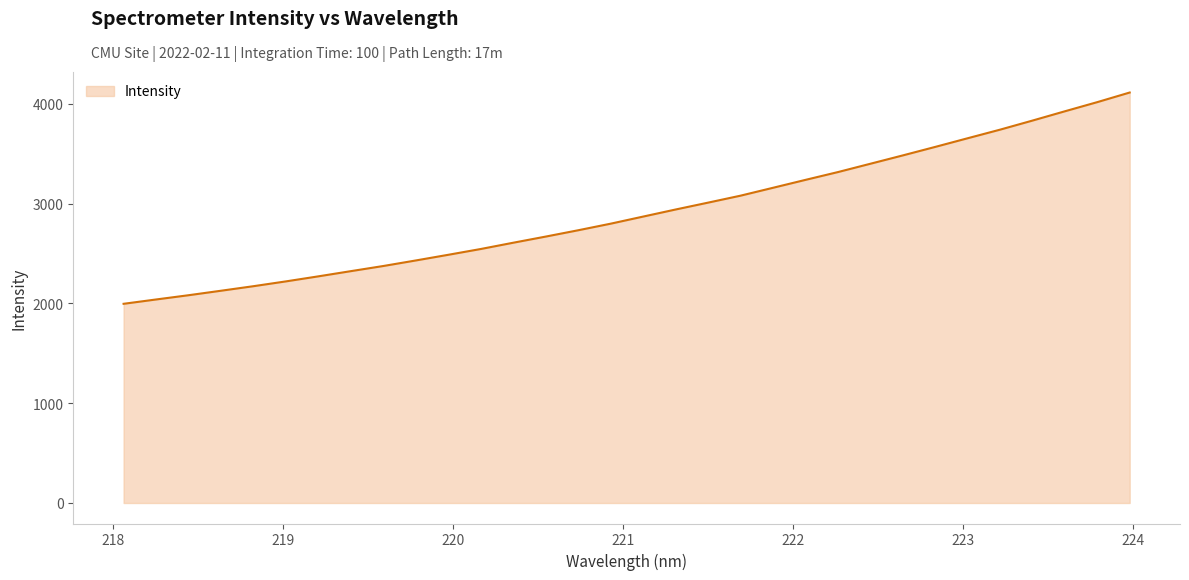

What is the difference between the maximum and minimum values?

2117.3